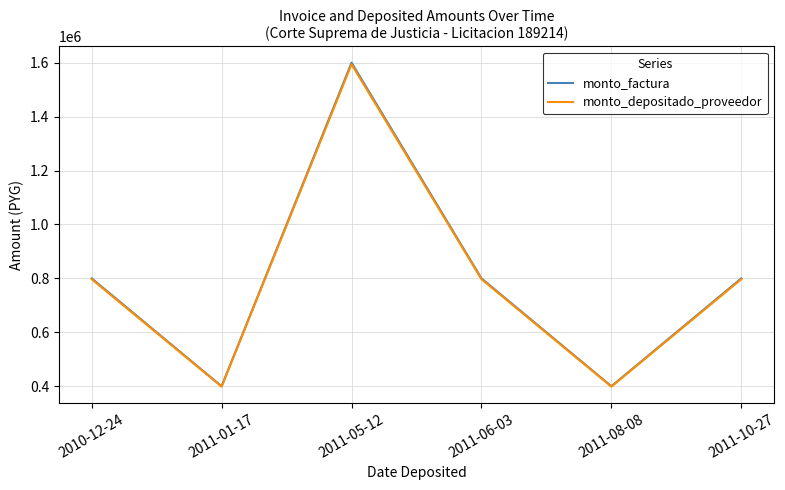

What is the maximum value for monto_factura?

1600000